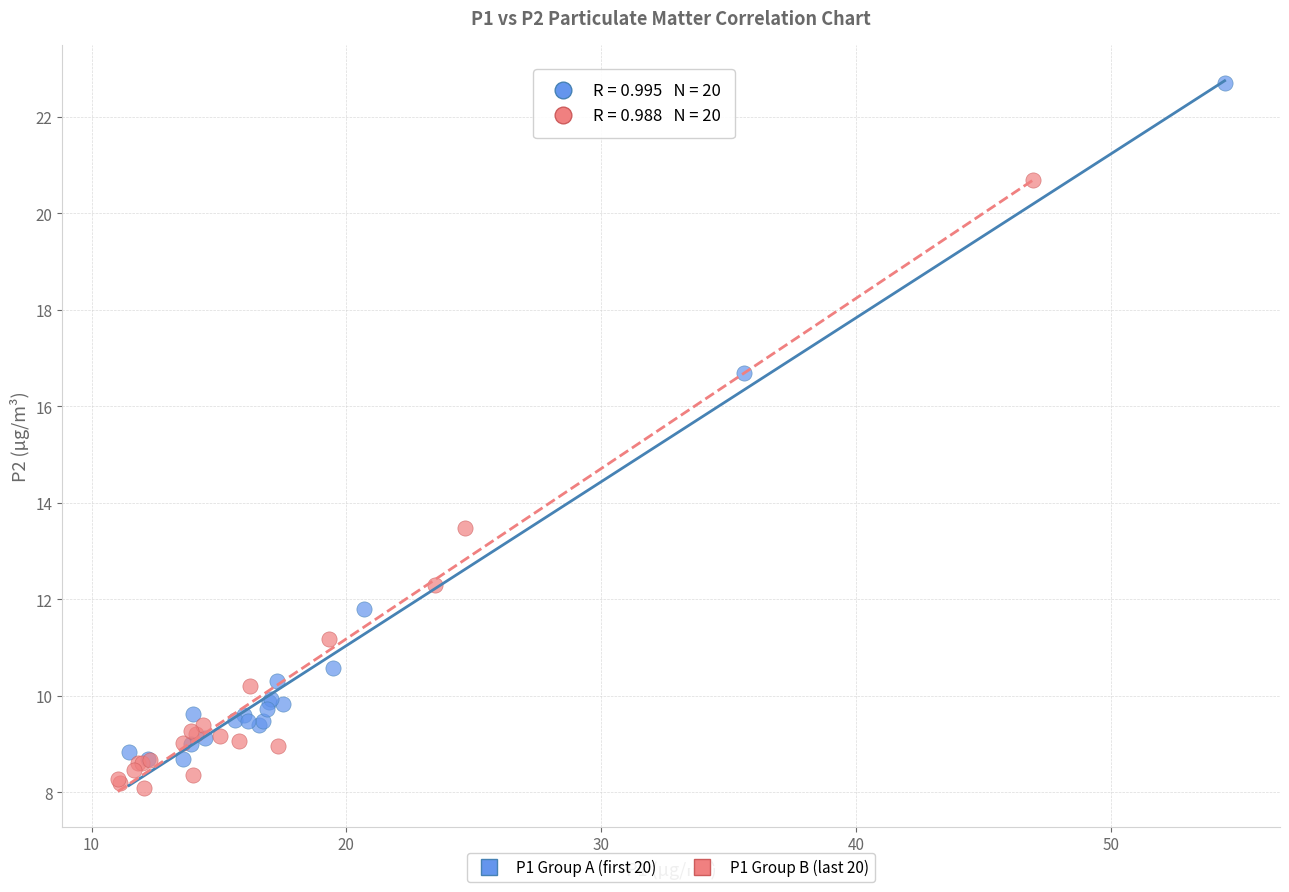

Which series has the largest Y range (max minus min)?

P1 Group A (first 20)